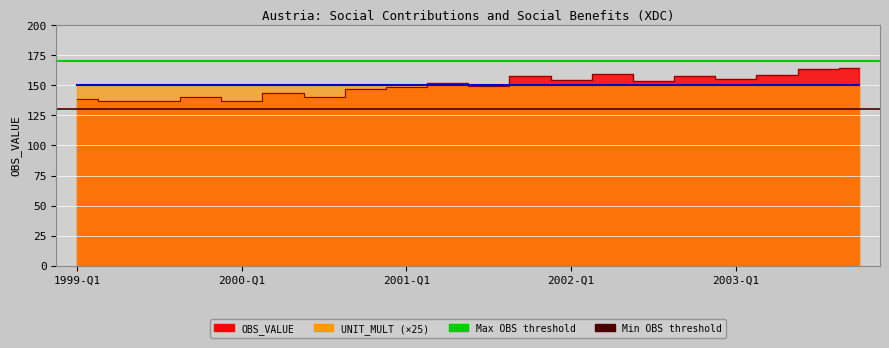

At which label does Max OBS threshold reach its minimum?

1999-Q1